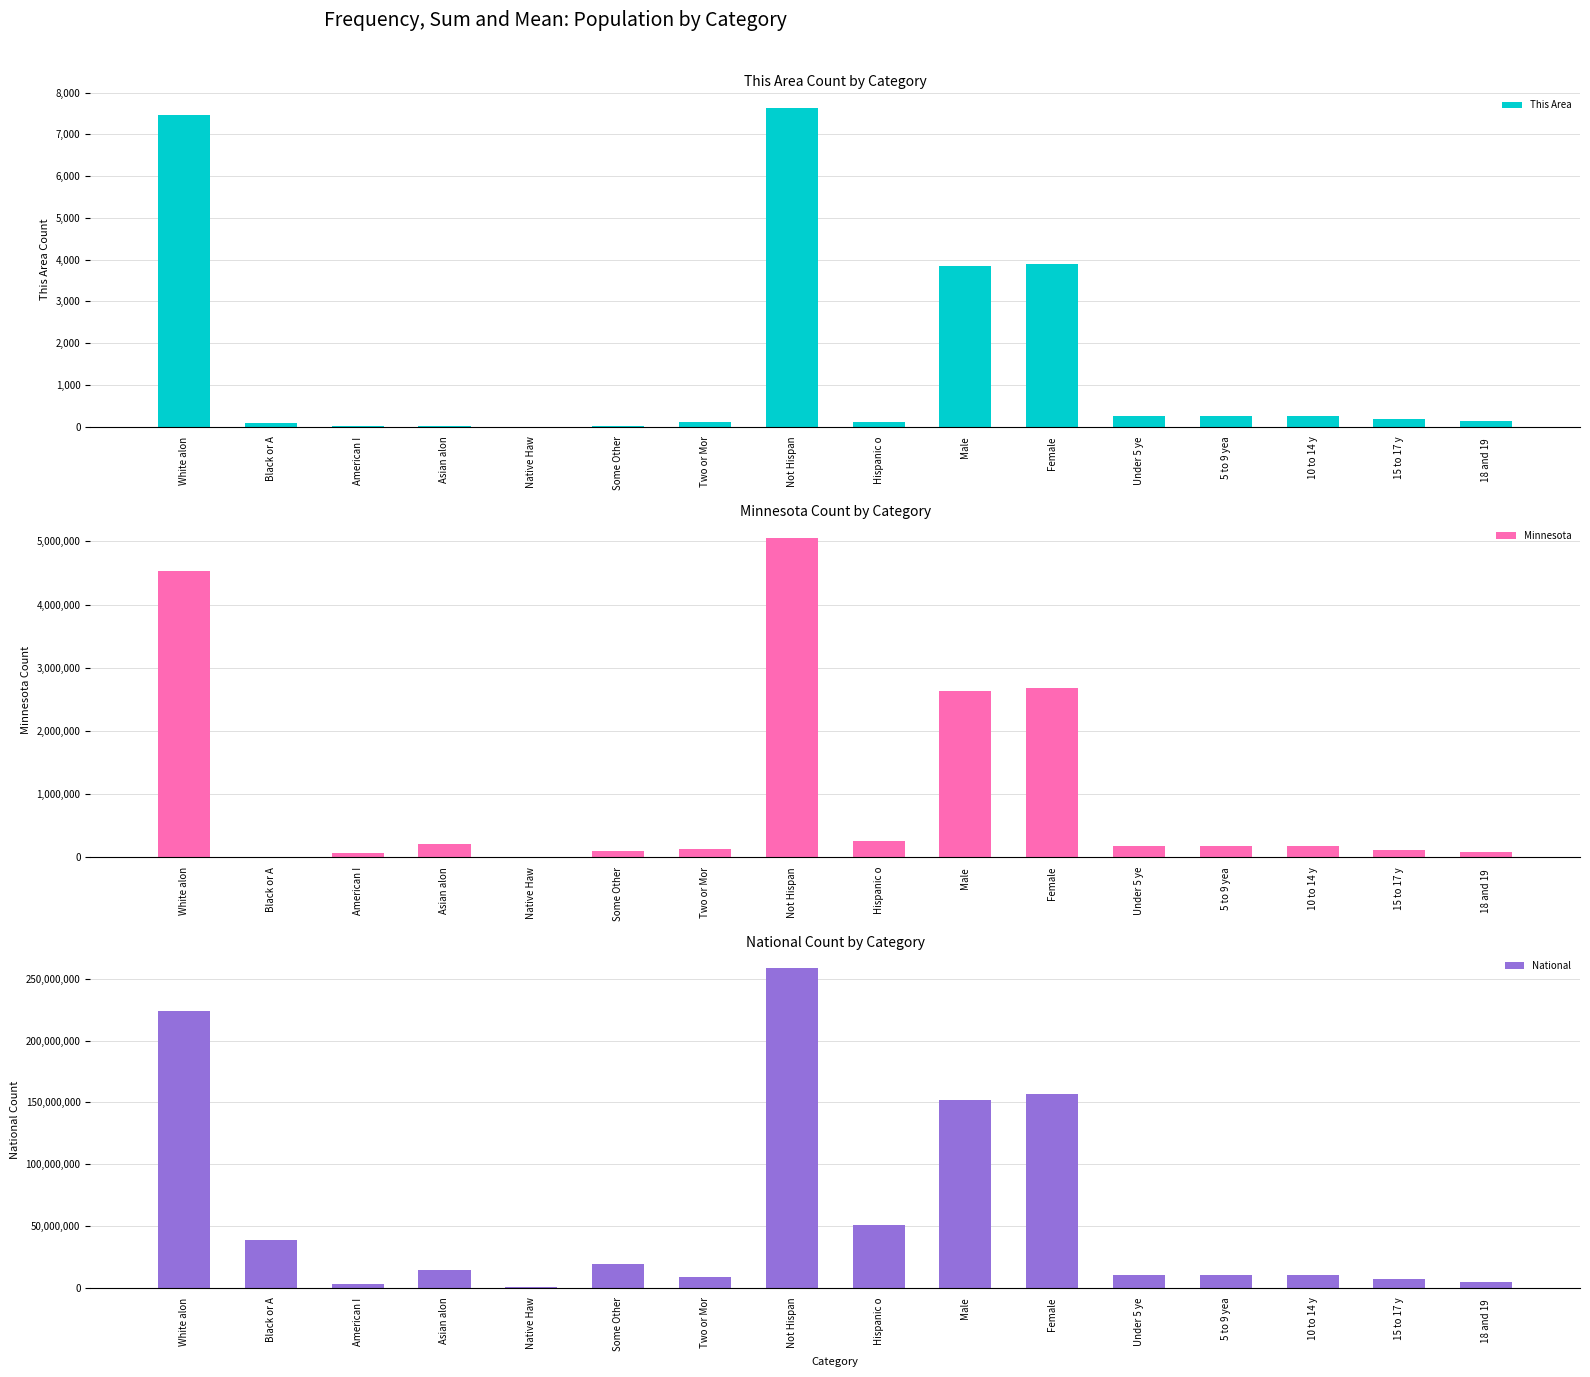

What is the value of the This Area bar at the 1st from the left?

7468